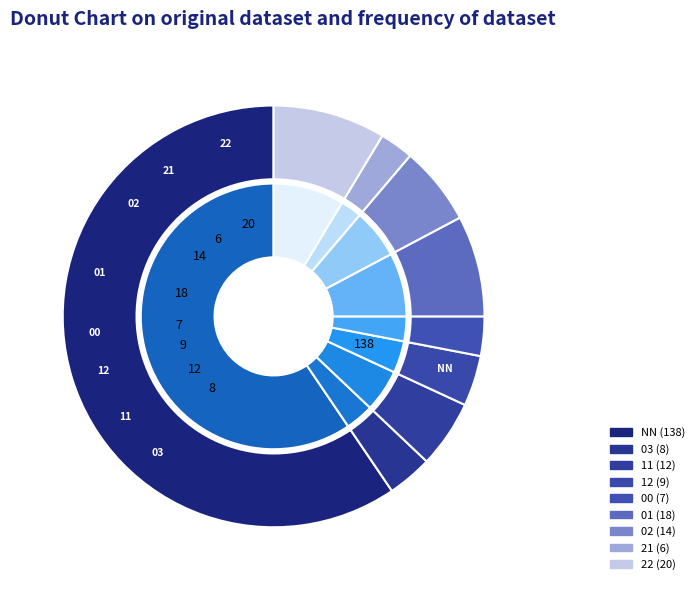

Is there a majority slice in this chart?

Yes